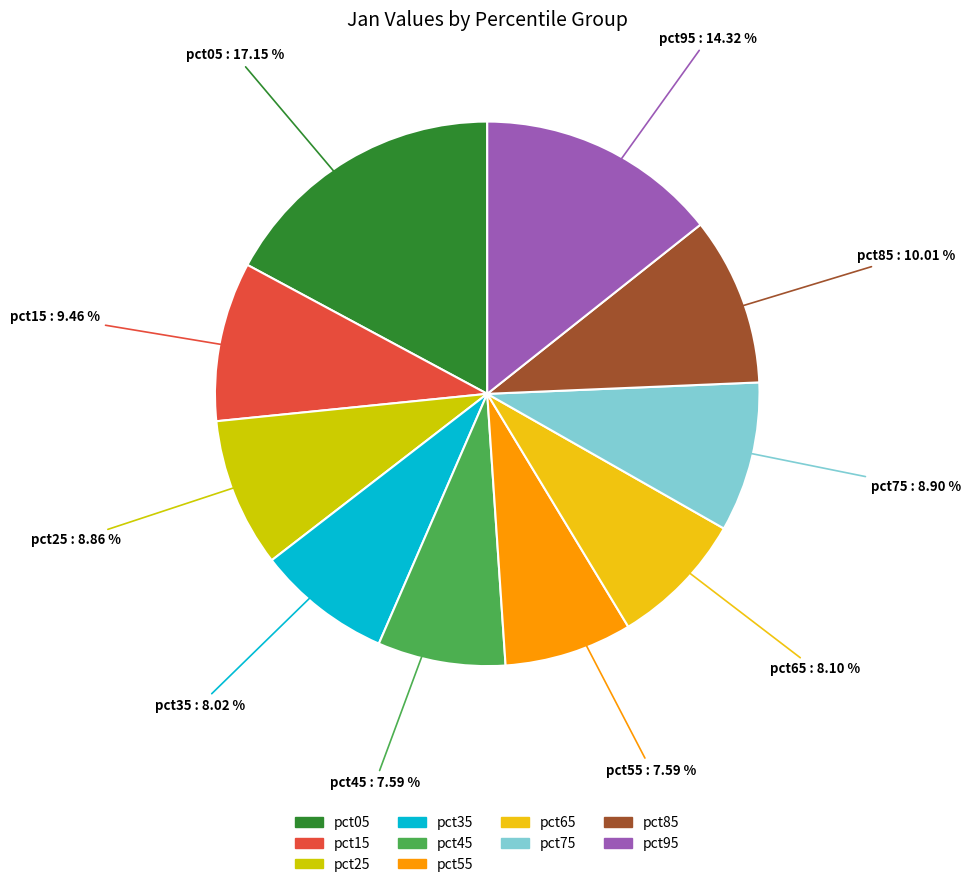

What percentage is the pct75 slice, to the nearest percent?

9%